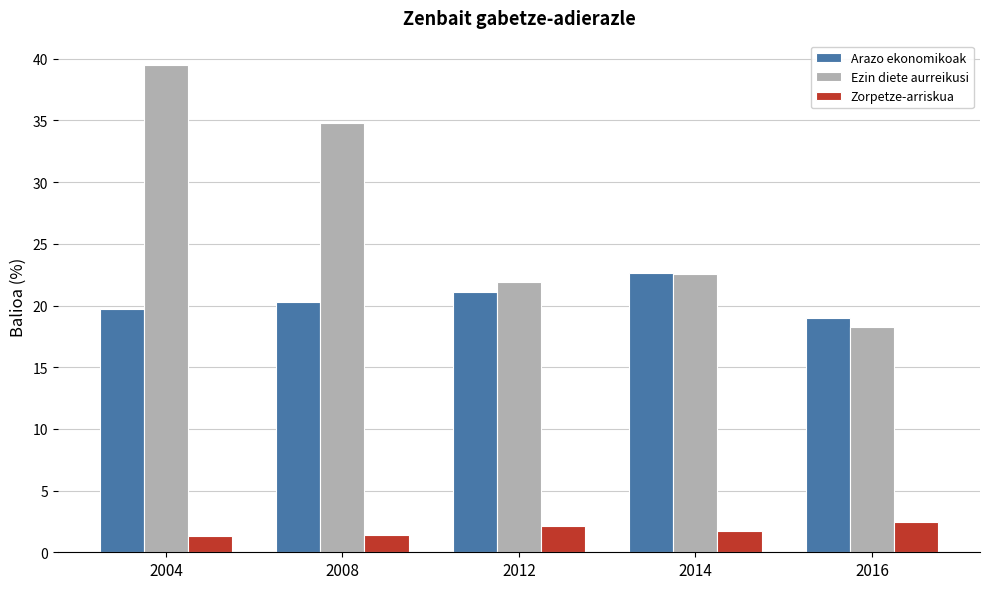

At which label is Ezin diete aurreikusi closest to 28?

2014